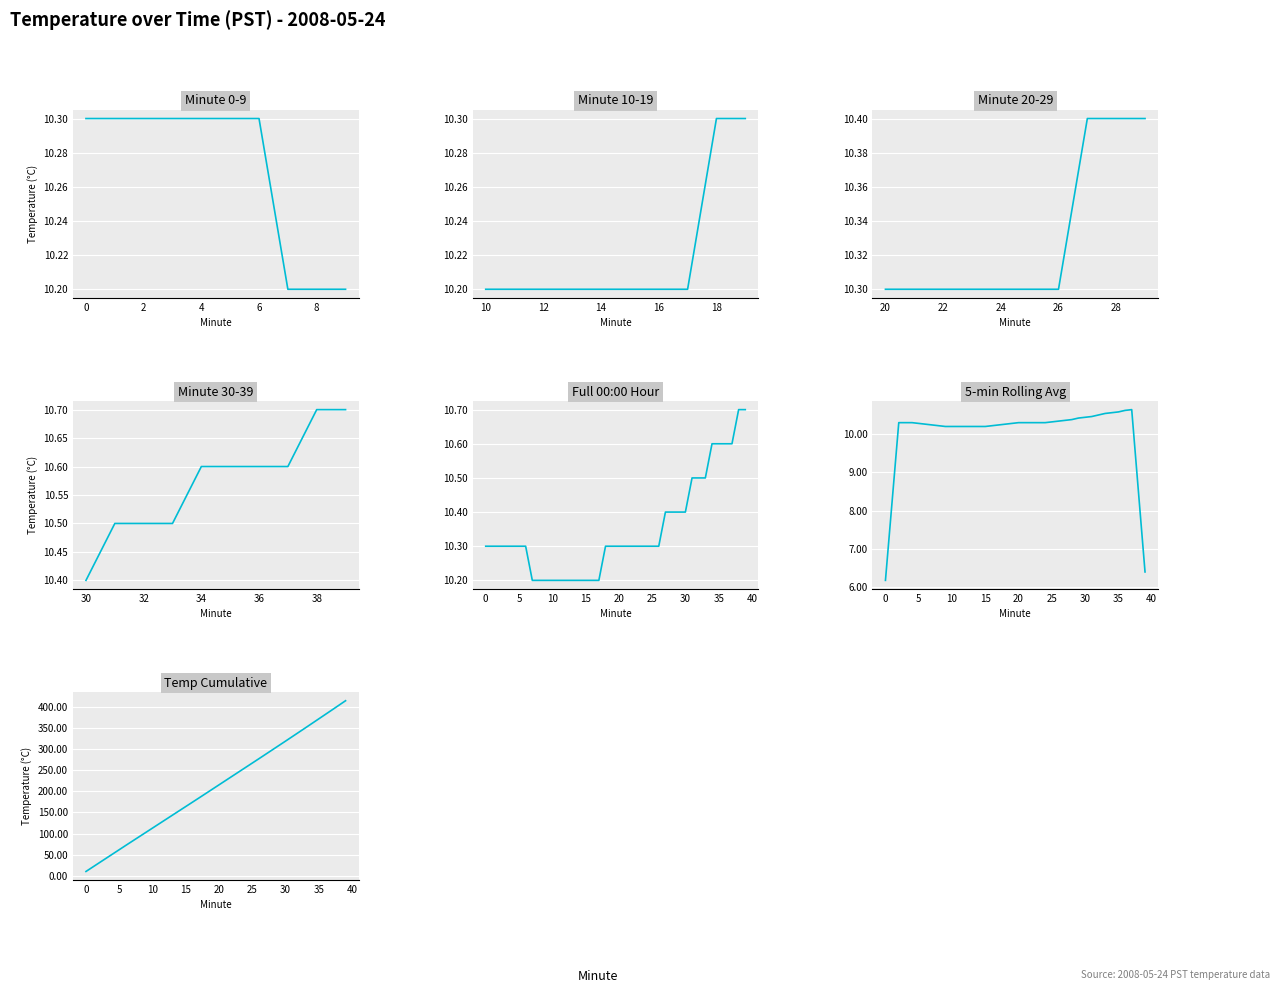

Reading right to left, extract all data points from this chart.

00:00-00:09: 10.2	10.2	10.2	10.3	10.3	10.3	10.3	10.3	10.3	10.3
00:10-00:19: 10.3	10.3	10.2	10.2	10.2	10.2	10.2	10.2	10.2	10.2
00:20-00:29: 10.4	10.4	10.4	10.3	10.3	10.3	10.3	10.3	10.3	10.3
00:30-00:39: 10.7	10.7	10.6	10.6	10.6	10.6	10.5	10.5	10.5	10.4